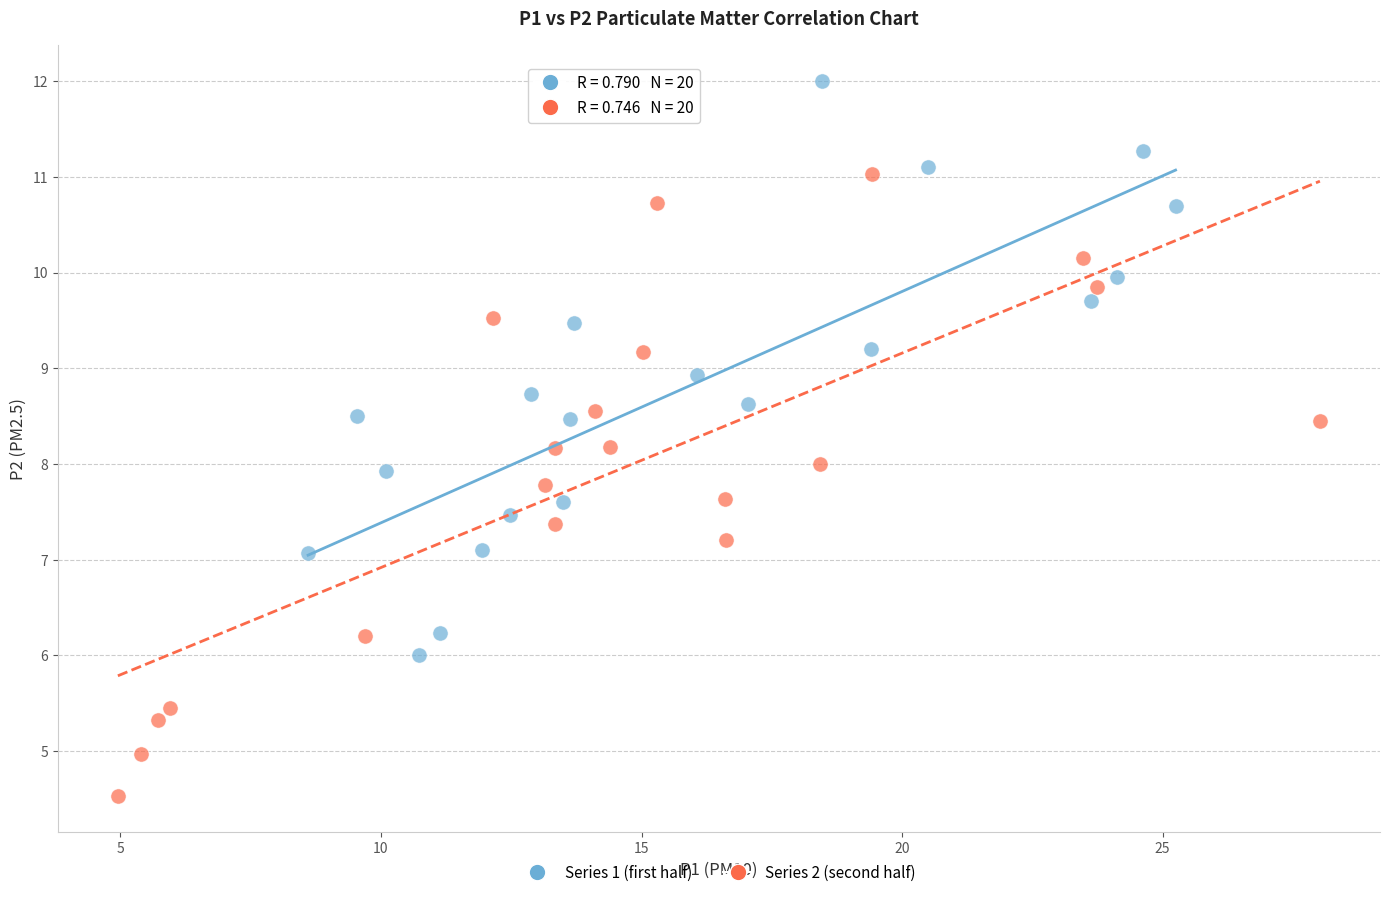

What are all the series names shown in the legend?

Series 1 (first half), Series 2 (second half)